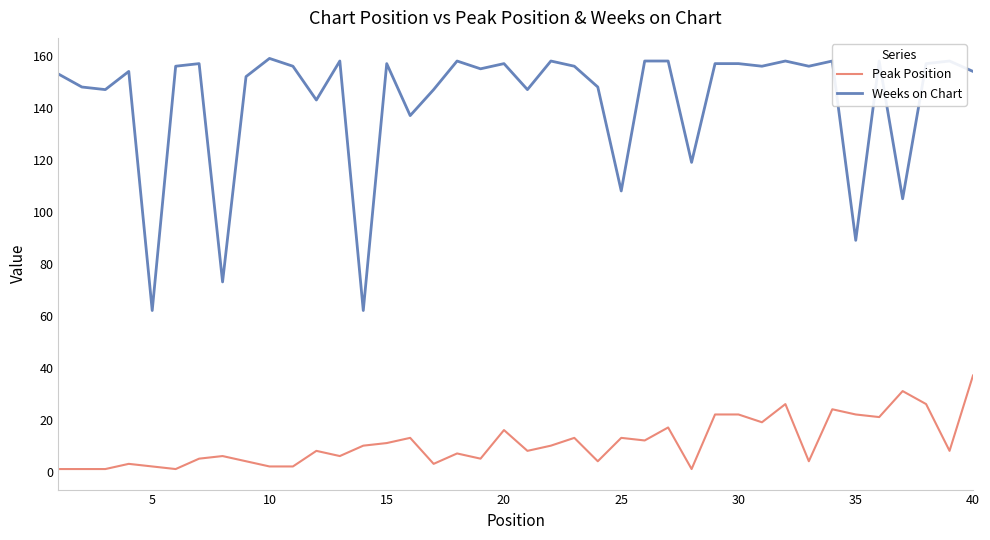

What is the difference between the maximum and minimum values in the Weeks on Chart series?

97